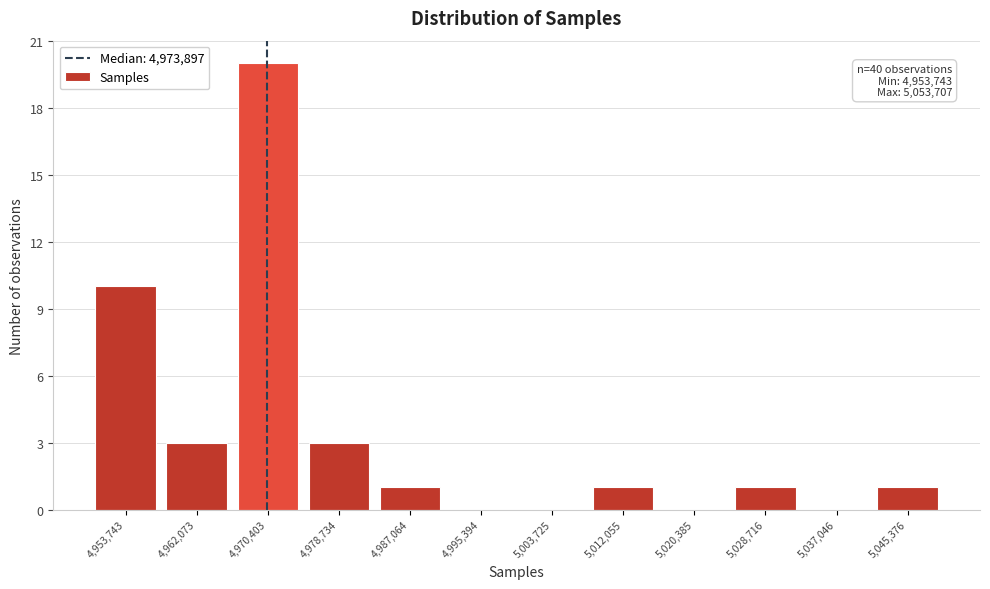

Reading left to right, transcribe all the data shown in this chart.

4,953,743=10	4,962,073=3	4,970,403=20	4,978,734=3	4,987,064=1	4,995,394=0	5,003,725=0	5,012,055=1	5,020,385=0	5,028,716=1	5,037,046=0	5,045,376=1